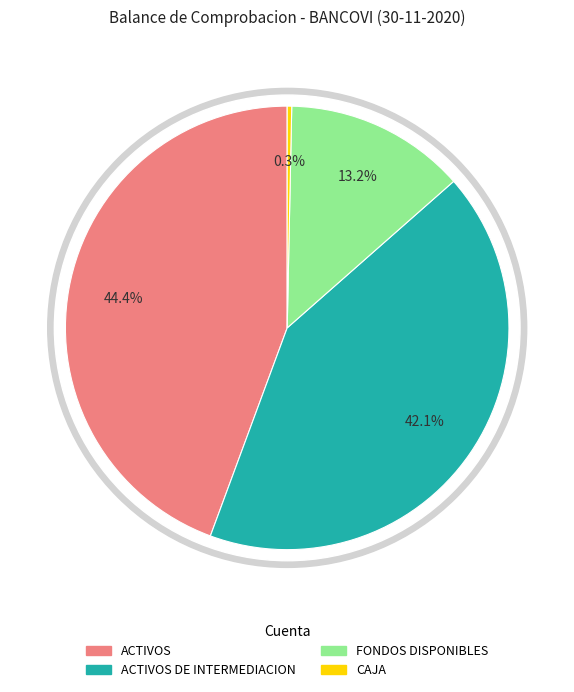

Combined, what portion of the pie is ACTIVOS and ACTIVOS DE INTERMEDIACION?

86.5%